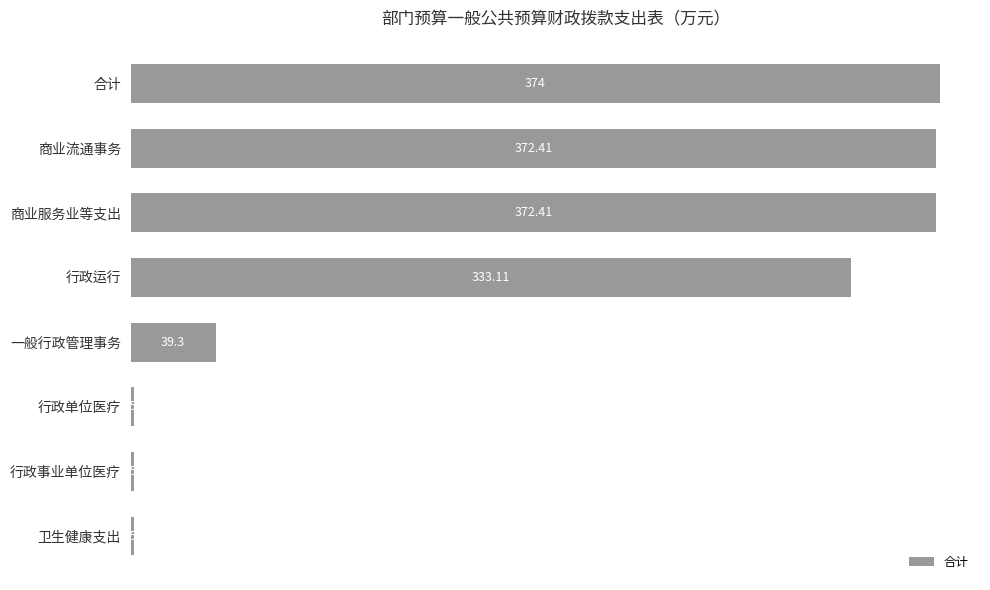

Approximately how many times larger is the value at 合计 compared to 行政运行?

1.1